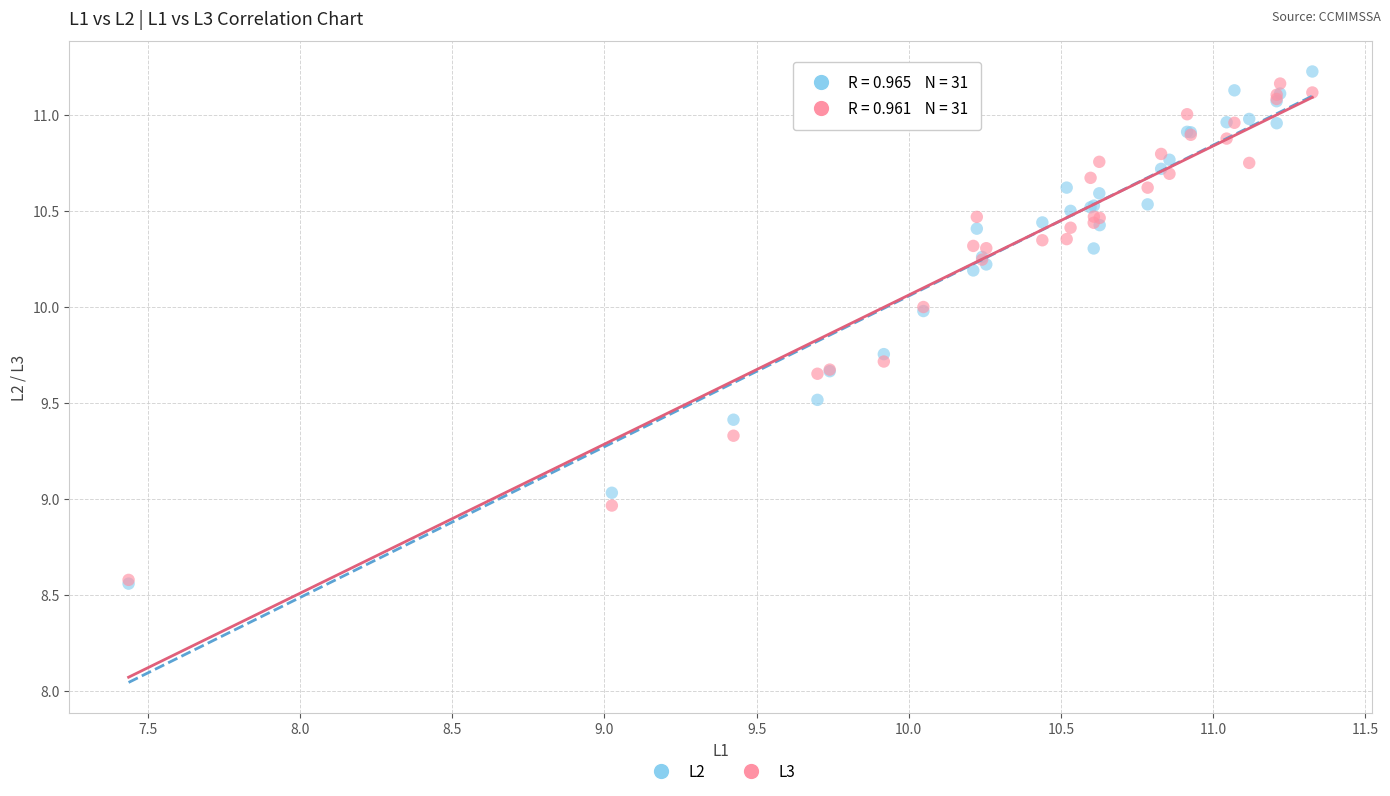

Which series contains the highest Y value?

L2